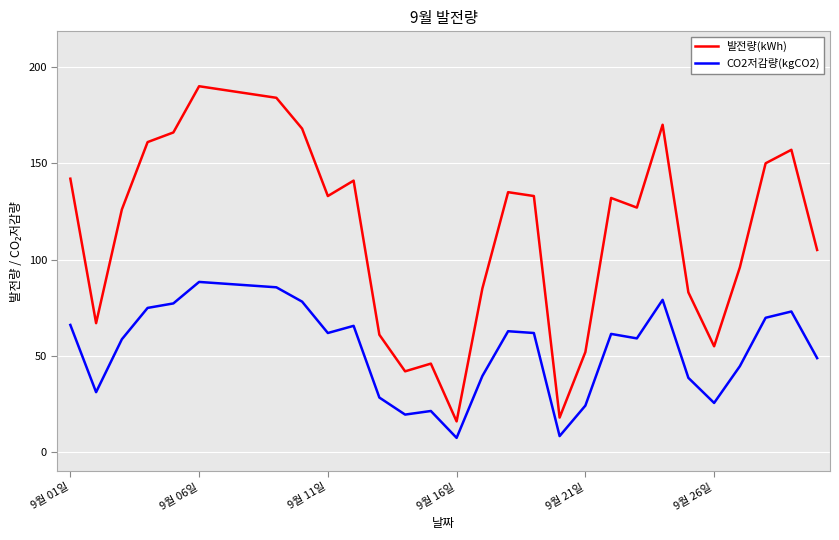

True or false: CO2저감량(kgCO2) and 발전량(kWh) intersect in this chart.

False